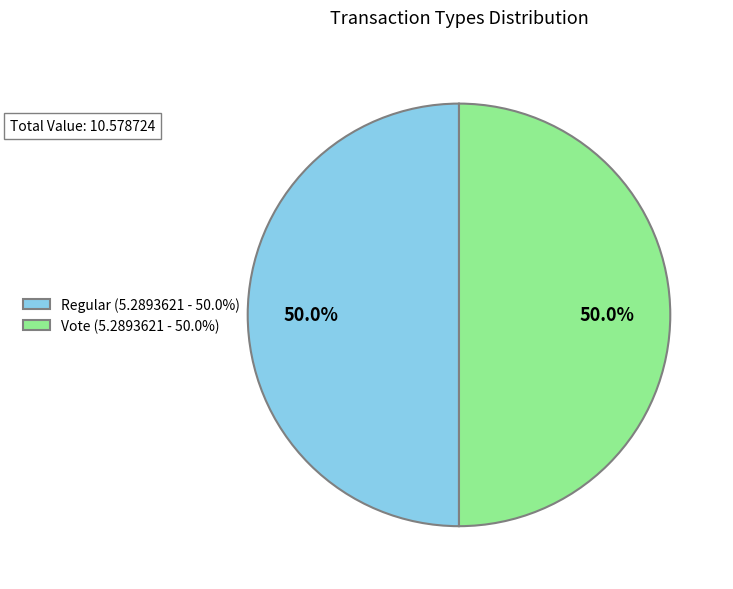

Combined, do Vote (5.2893621 - 50.0%) and Regular (5.2893621 - 50.0%) account for over 50%?

Yes